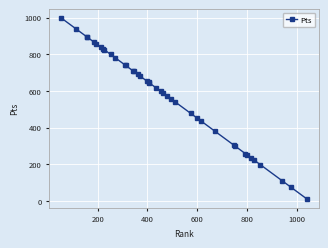

What is the difference between the maximum and minimum values?

986